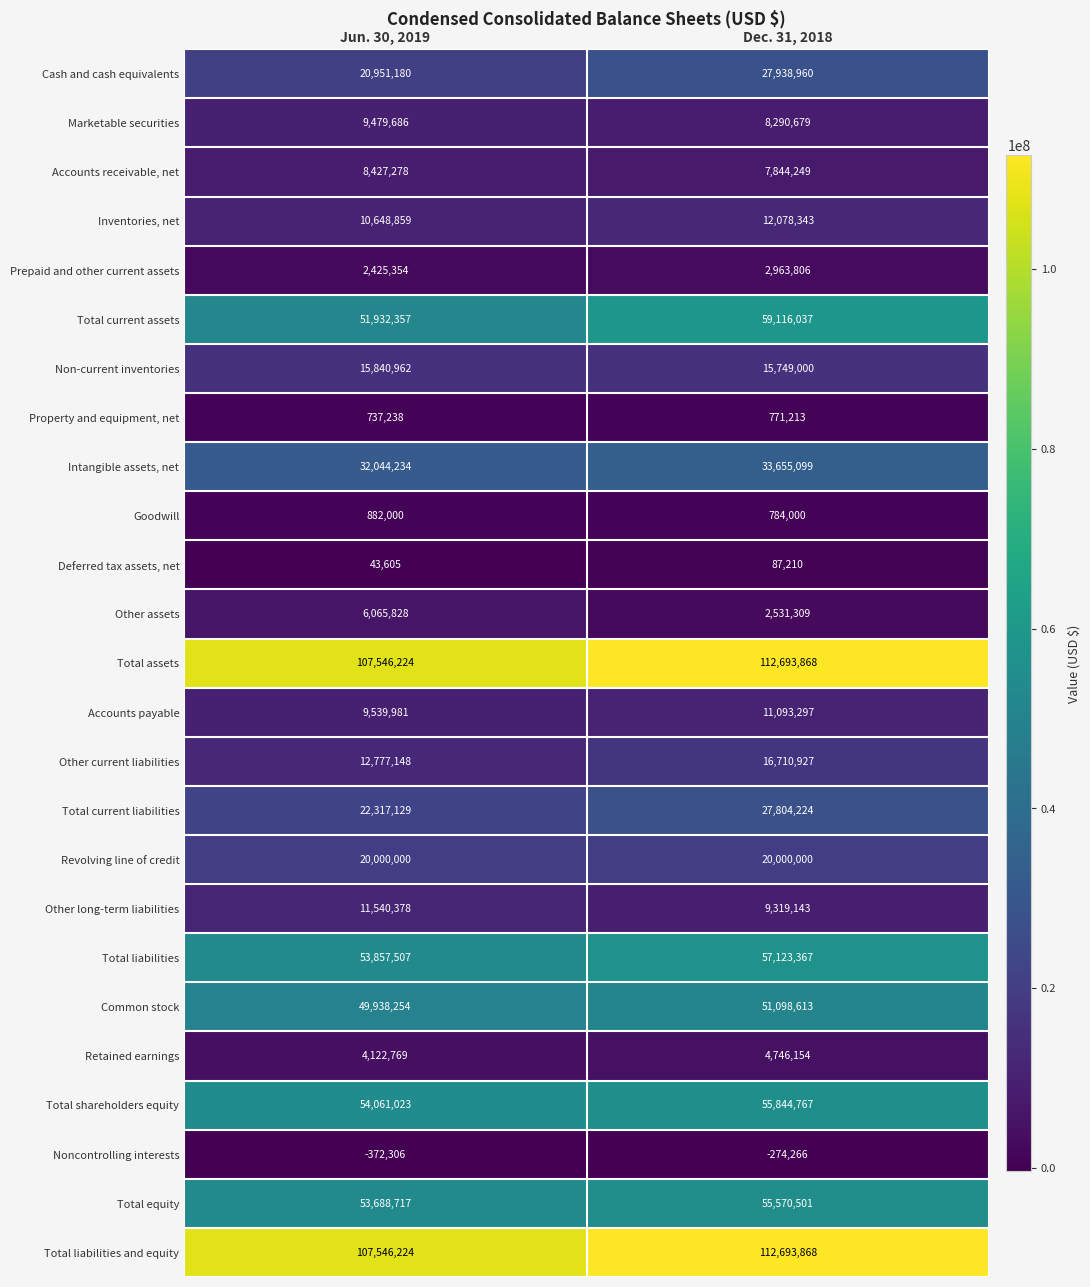

True or false: Total liabilities has a value of 53857507 at Jun. 30, 2019.

True